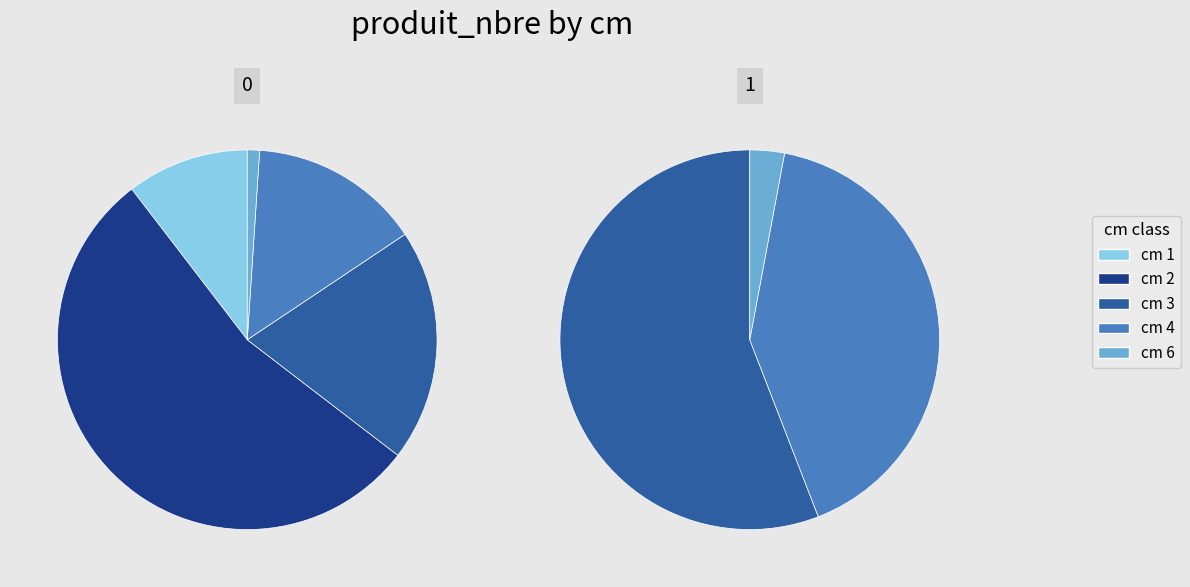

To the nearest percent, what percentage of the pie is 4?

15%